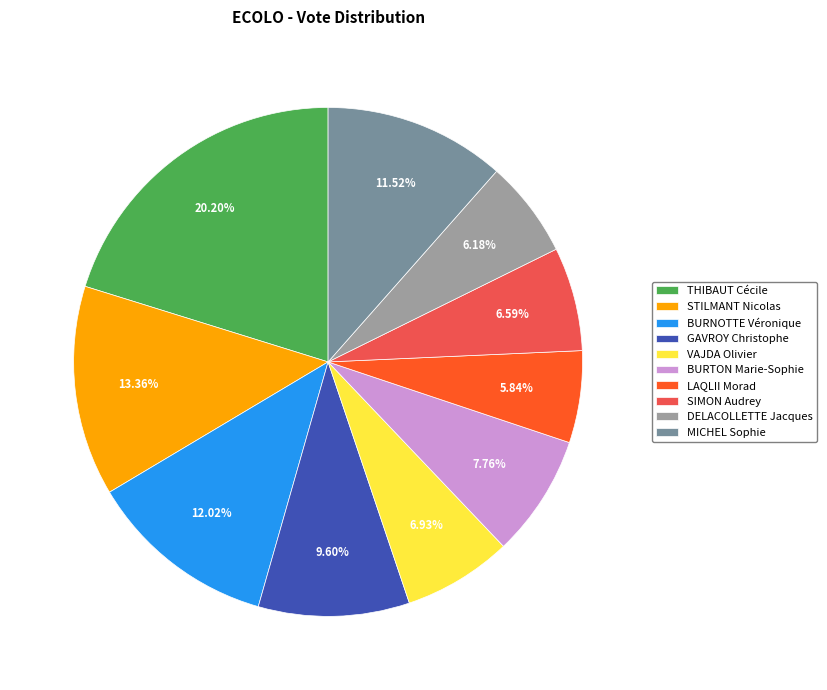

Count the number of slices in the pie.

10